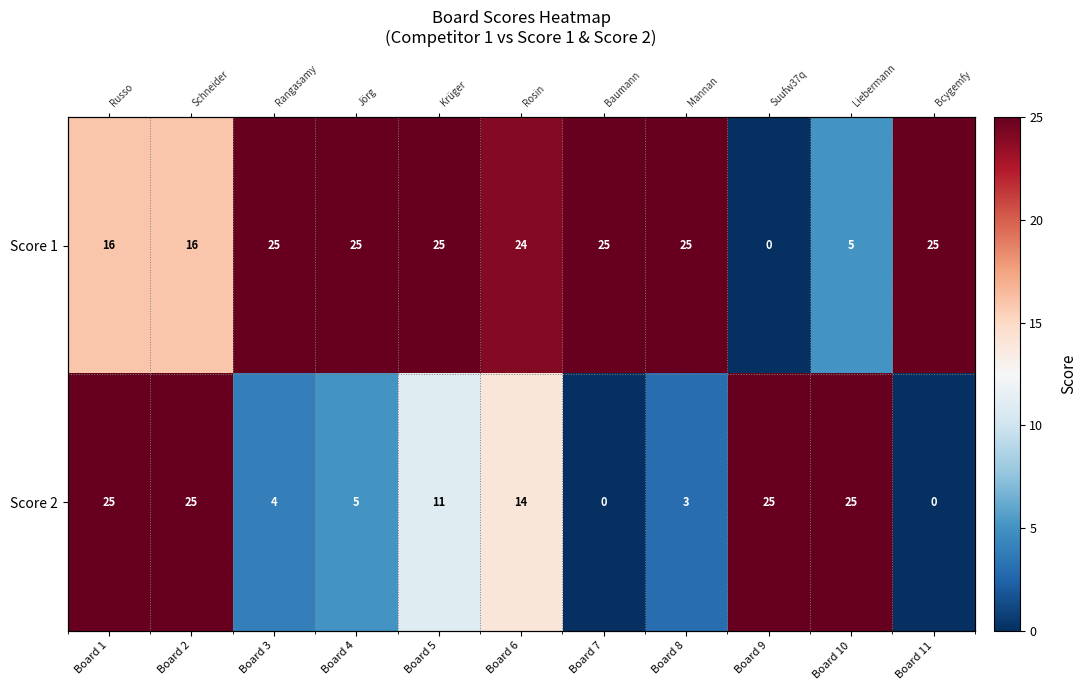

How many positive values does the Score 2 series have?

9